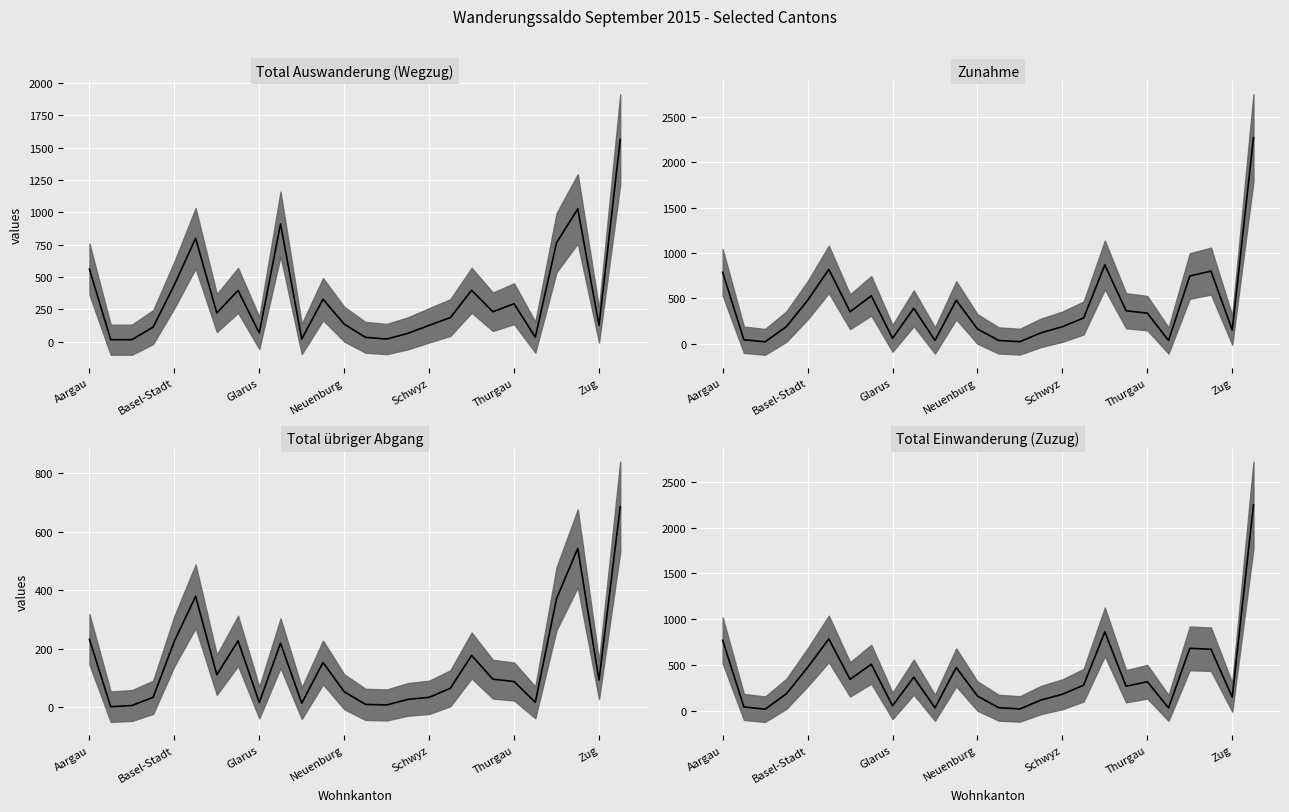

What are all the series names shown in the legend?

Total Auswanderung (Wegzug), Zunahme, Total übriger Abgang, Total Einwanderung (Zuzug)